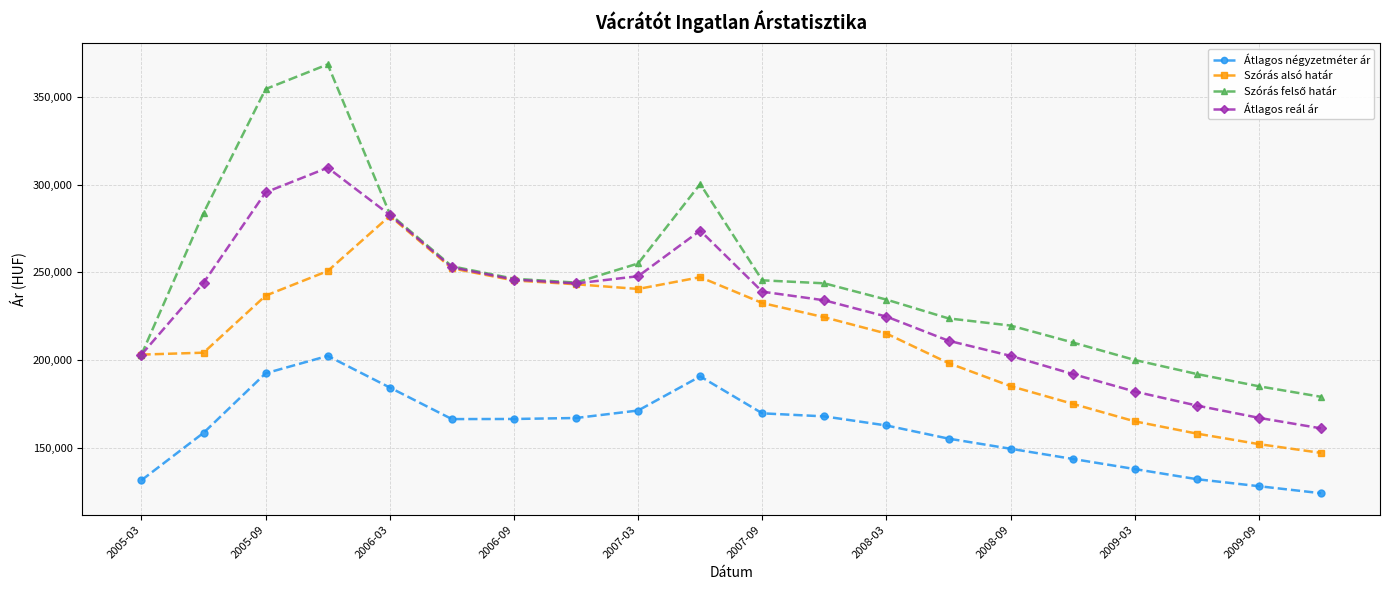

True or false: Átlagos négyzetméter ár and Átlagos reál ár cross at least once.

False